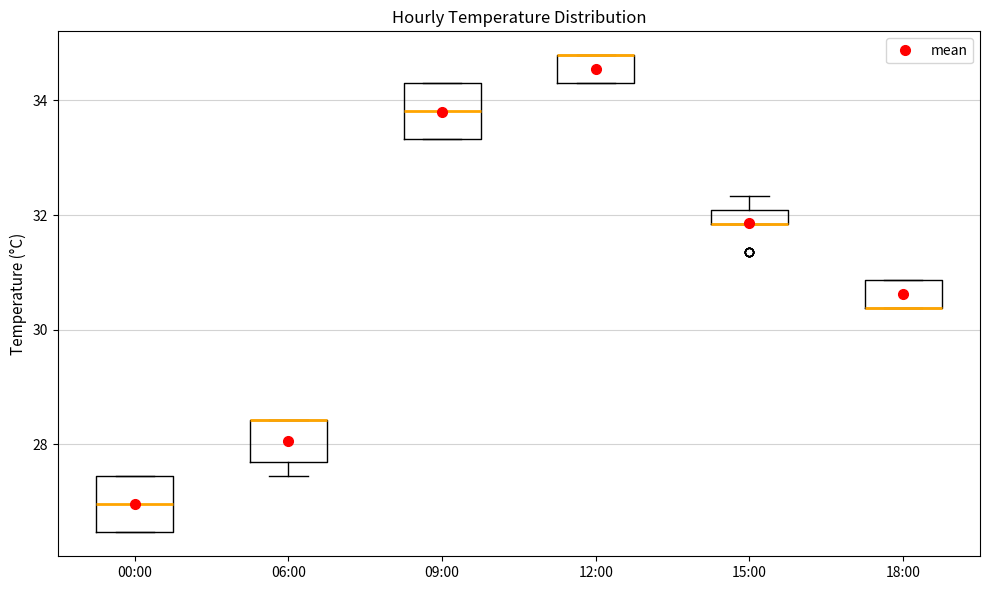

Where is the lower edge of the box for 18:00 on the y-axis? The values are not printed on the chart, so give them approximately, as read against the axis.

30.4